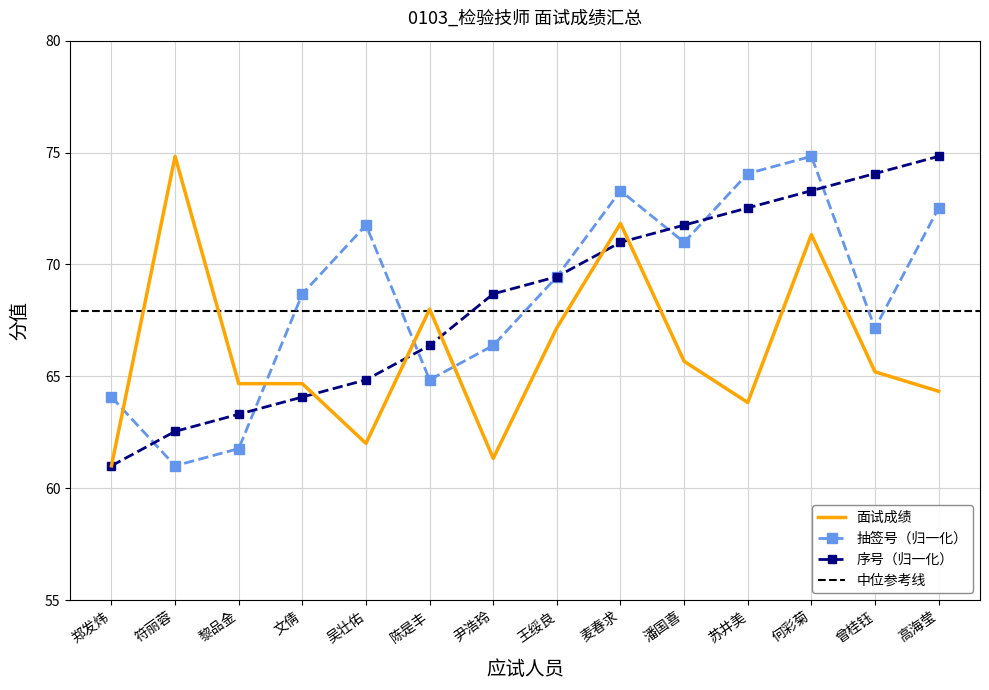

Rank the categories by 序号 value from lowest to highest.

郑发炜, 符丽蓉, 黎品金, 文倩, 吴壮佑, 陈是丰, 尹浩玲, 王绥良, 麦春求, 潘国喜, 苏井美, 何彩菊, 曾桂钰, 高海莹